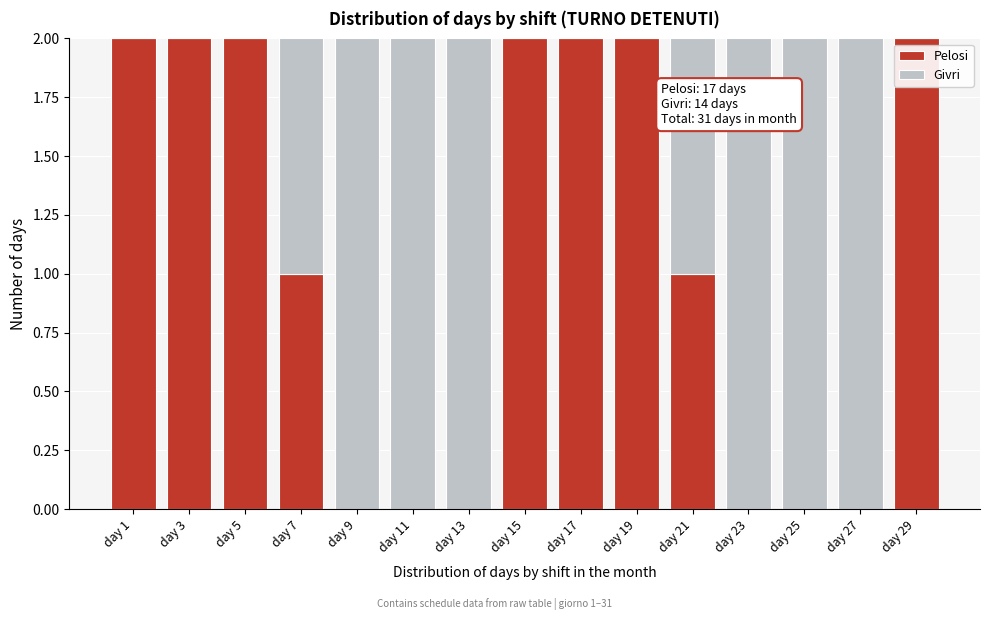

Reading left to right, list the values for the Pelosi series.

day 1=2	day 3=2	day 5=2	day 7=1	day 9=0	day 11=0	day 13=0	day 15=2	day 17=2	day 19=2	day 21=1	day 23=0	day 25=0	day 27=0	day 29=2